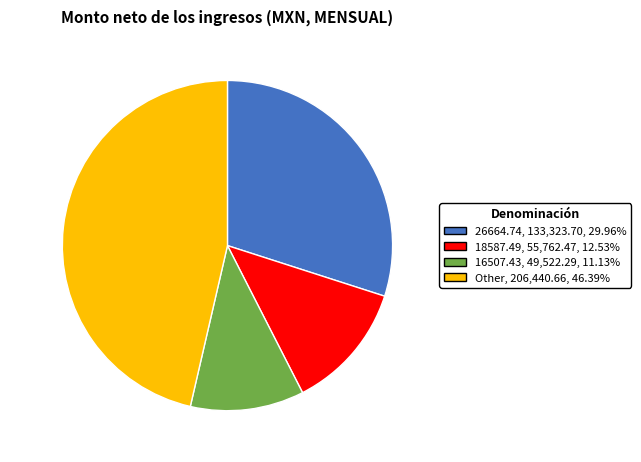

Is the sum of 26664.74 and 16507.43 greater than half?

No